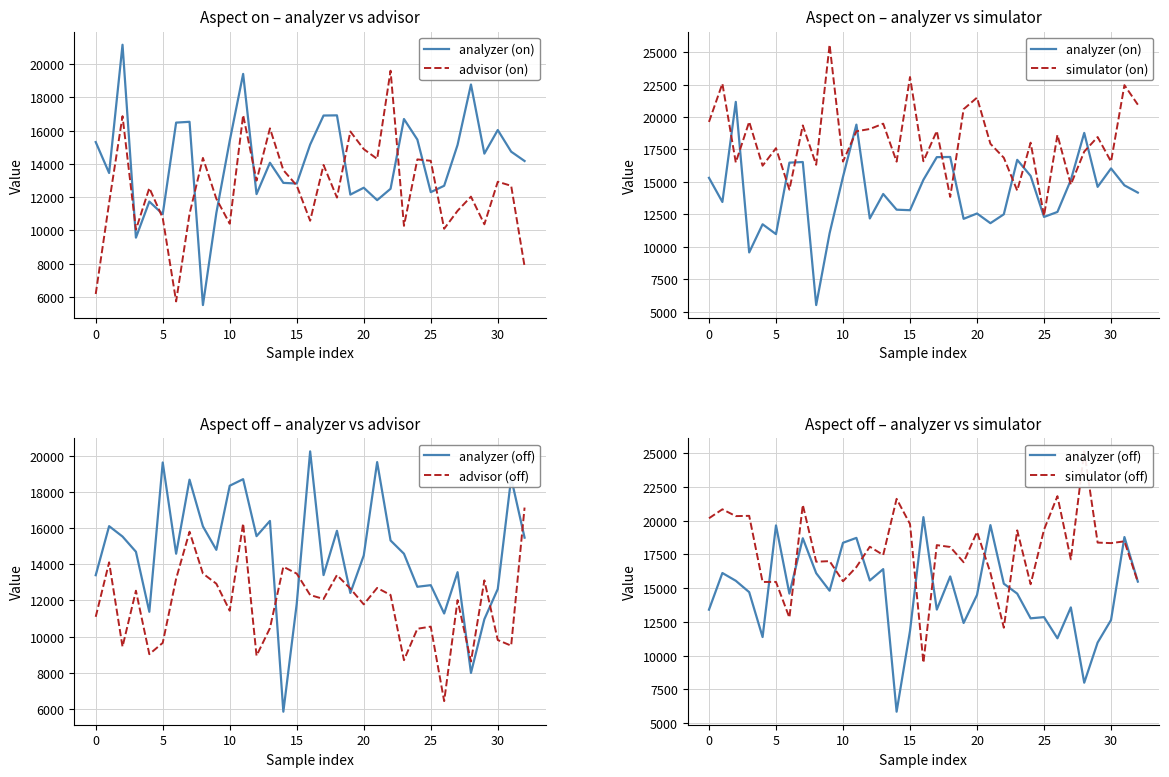

What value does the simulator (off) series have at 32?

15460